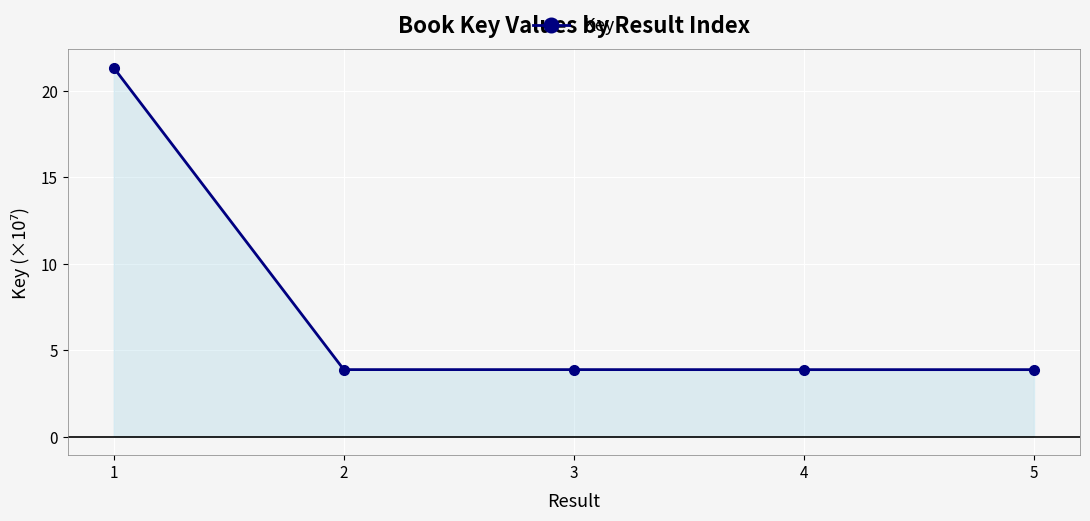

The value at 3 is 3.9. True or false?

True